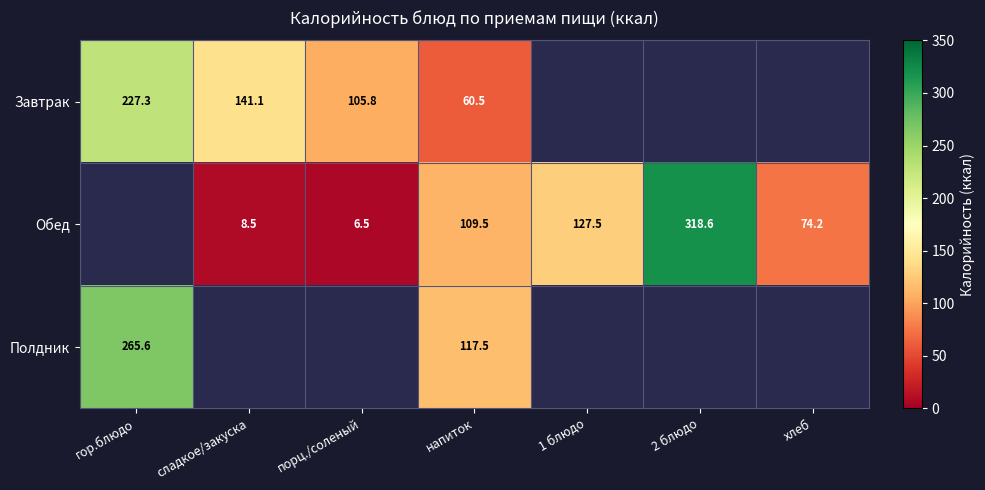

The Обед series shows 27.5 at напиток. True or false?

False